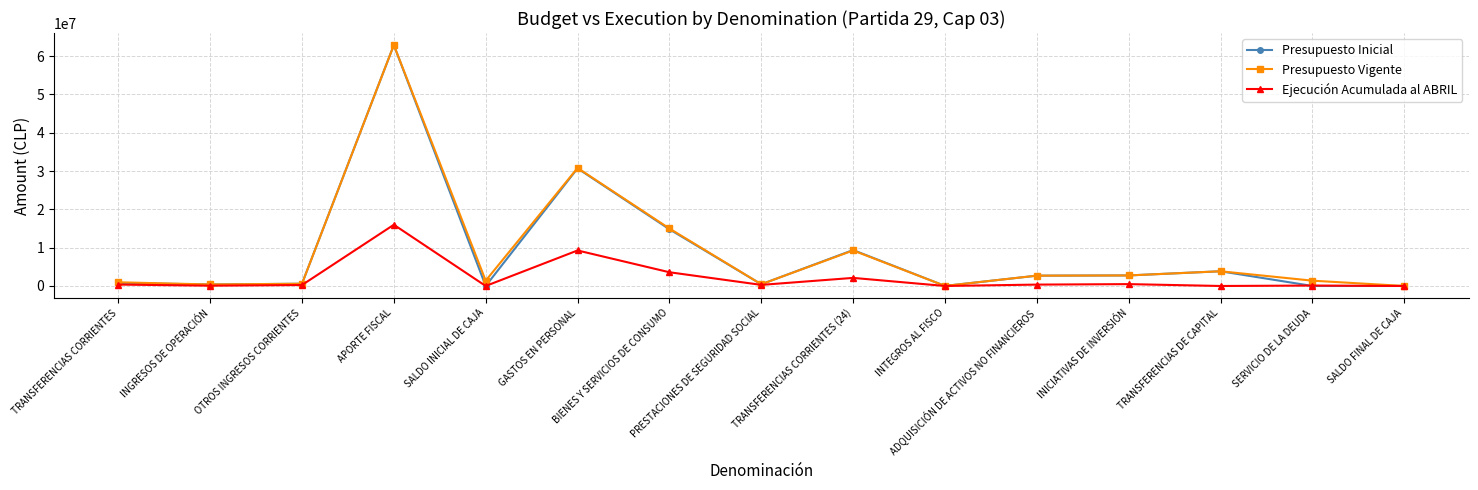

The value of Presupuesto Vigente at SALDO FINAL DE CAJA is 3000. True or false?

True